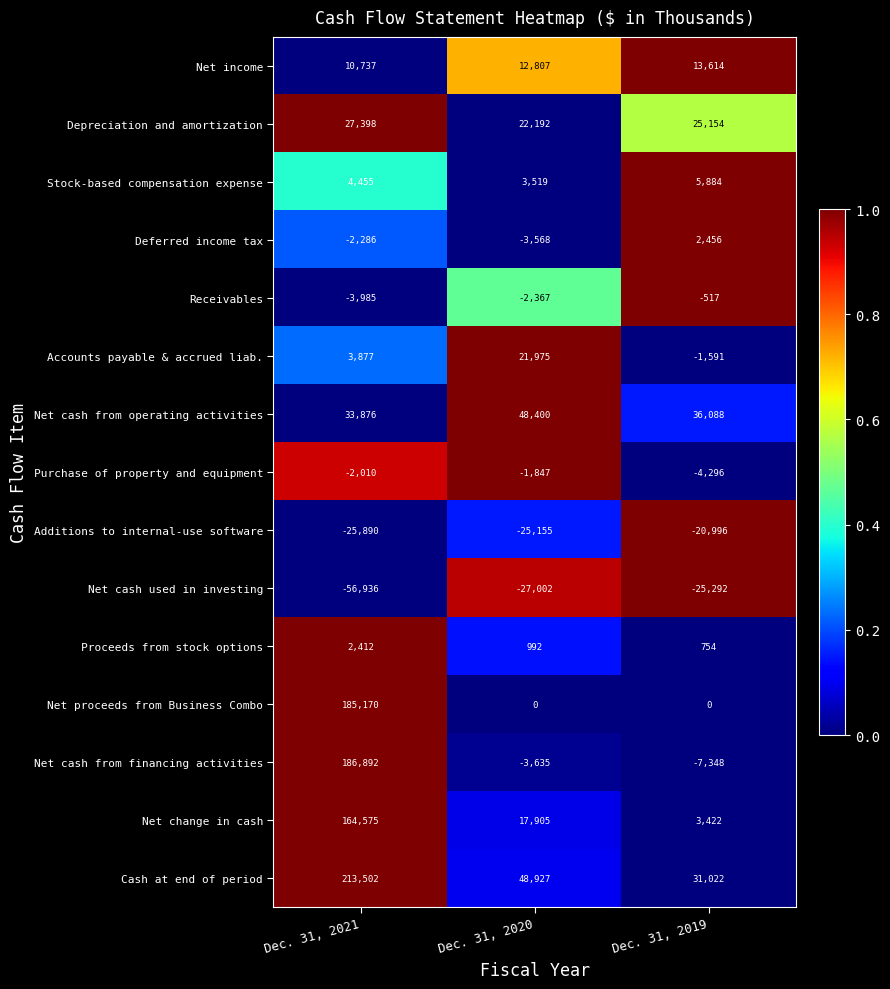

At which label does Net cash used in investing reach its peak?

Dec. 31, 2019